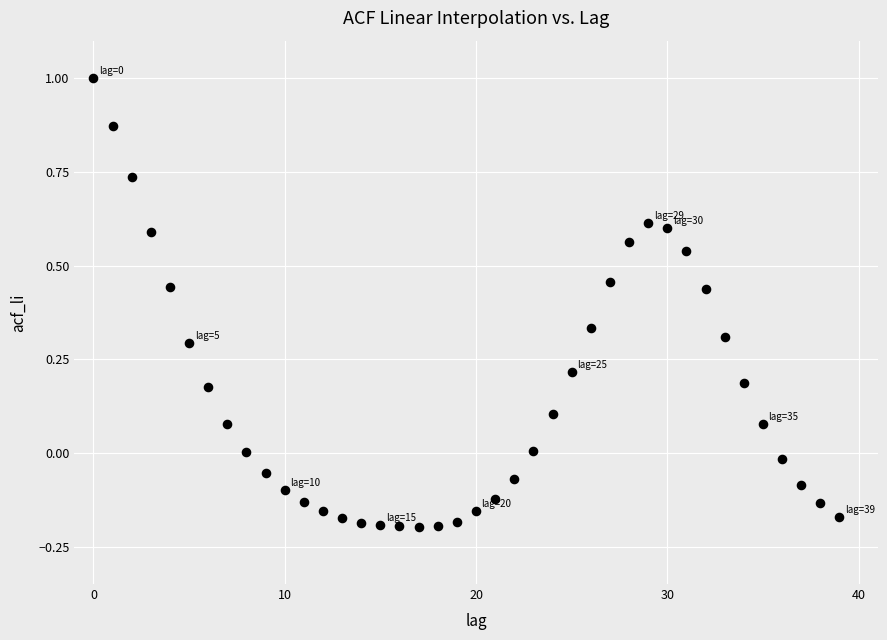

What is the range of Y values (max minus min)?

1.2